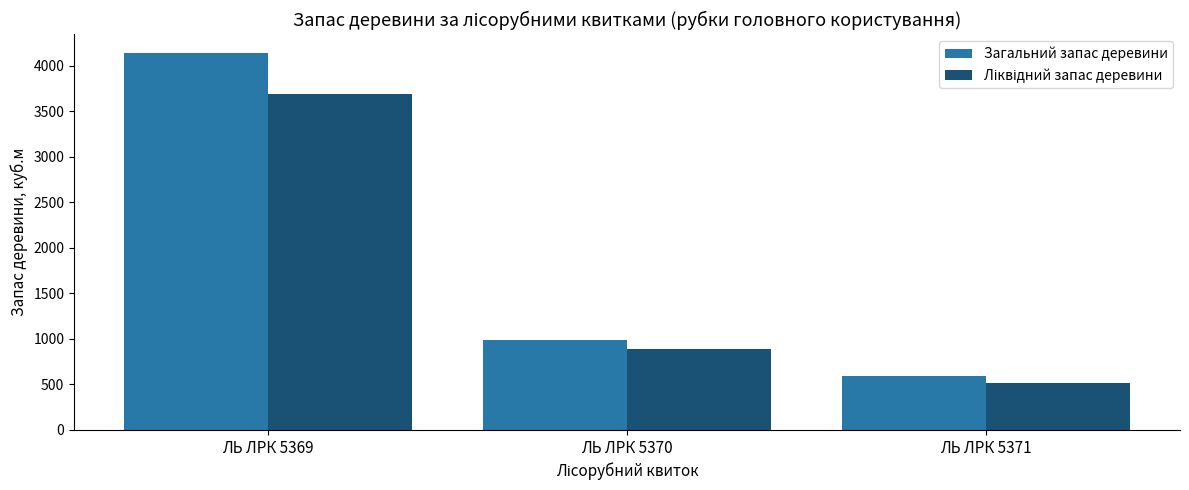

At which label does Загальний запас деревини reach its minimum?

ЛЬ ЛРК 5371